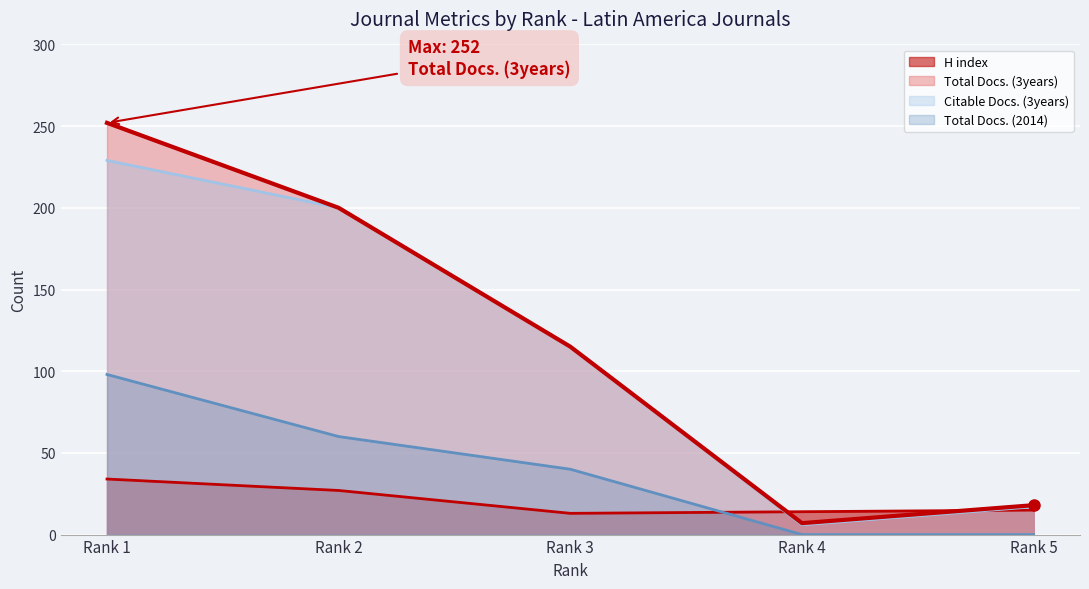

Where does the Total Docs. (3years) series first go above 115?

Rank 1